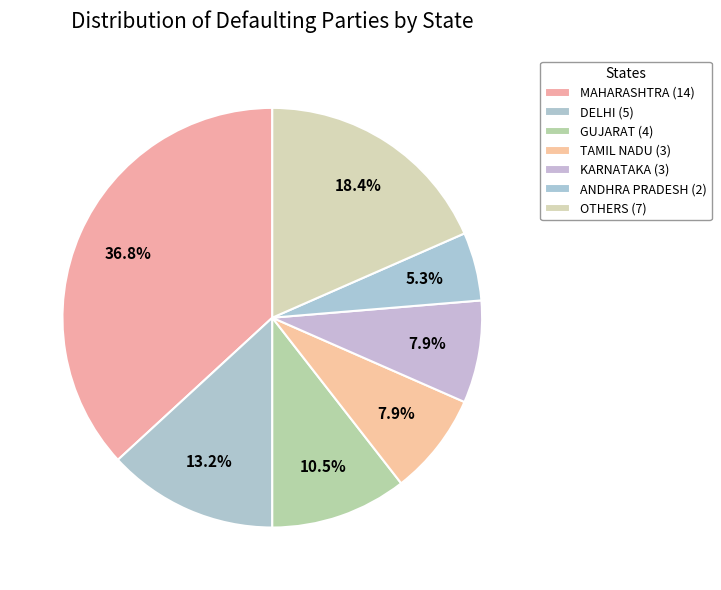

How many segments does this pie chart have?

7